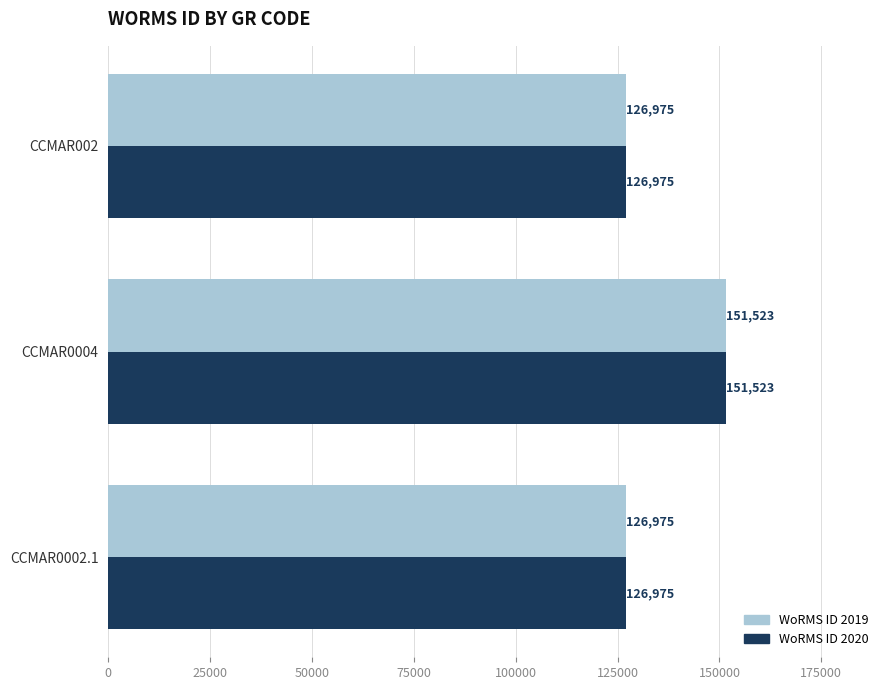

What are all the series names shown in the legend?

WoRMS ID 2019, WoRMS ID 2020